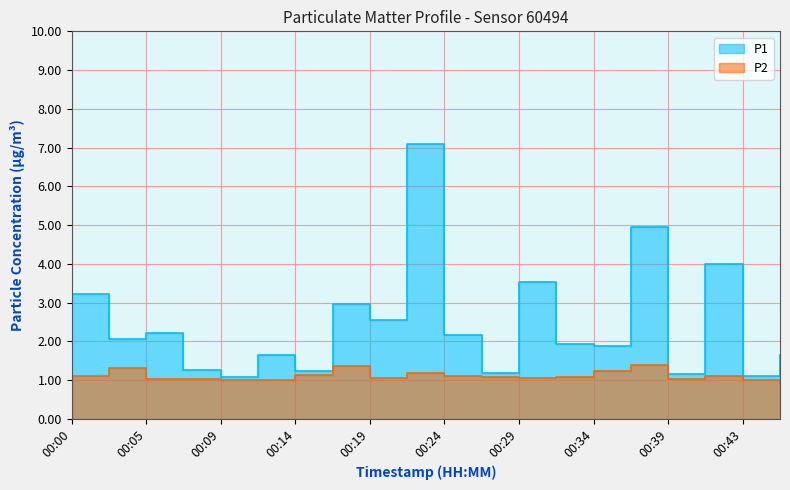

What is the total value across all series at 00:39?

2.2